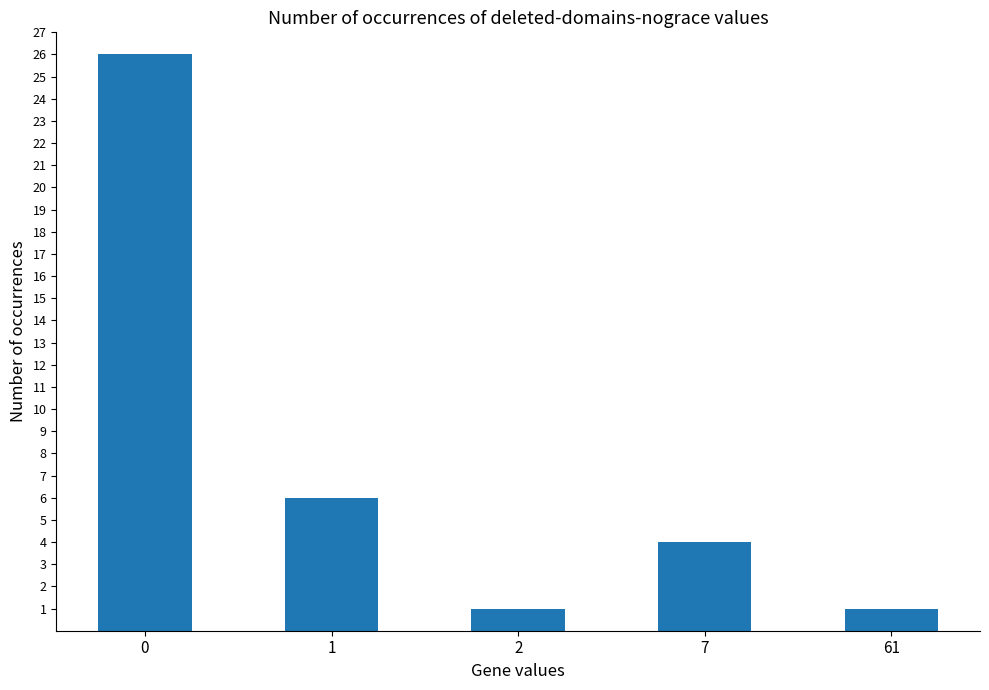

What is the maximum value shown in the chart?

26